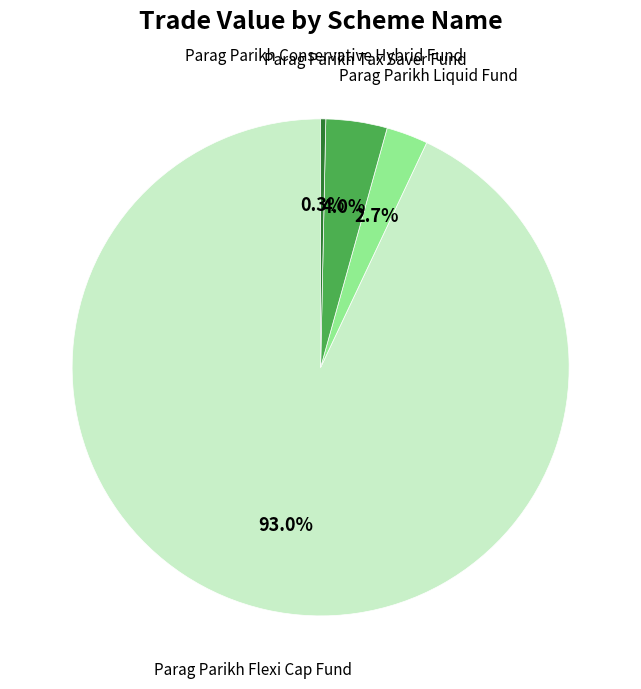

Combined, what portion of the pie is Parag Parikh Flexi Cap Fund and Parag Parikh Conservative Hybrid Fund?

93.3%